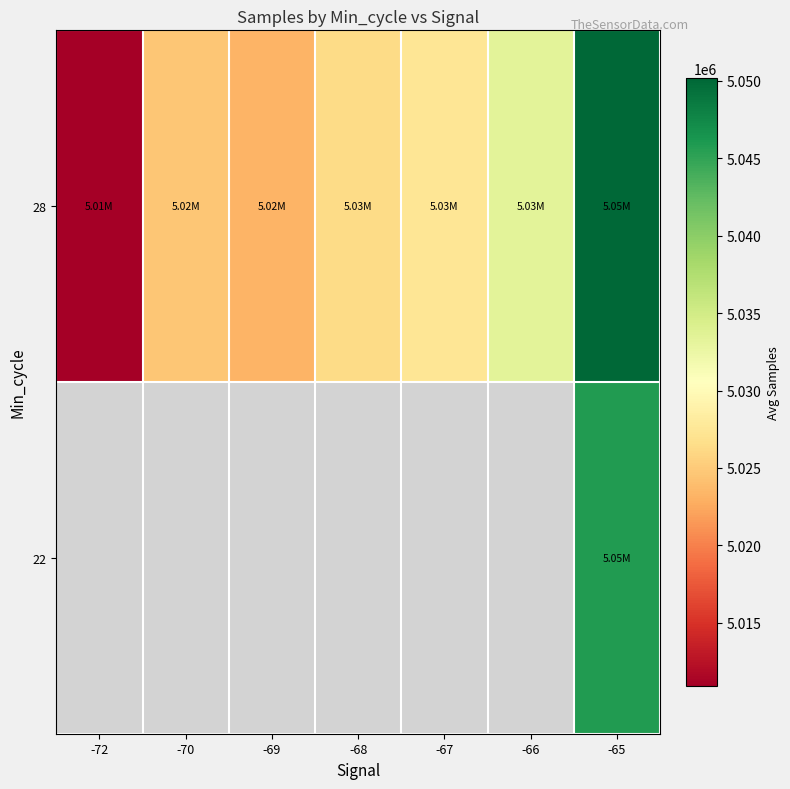

Is the value of 22 at -69 greater than the value of 28 at -72?

No